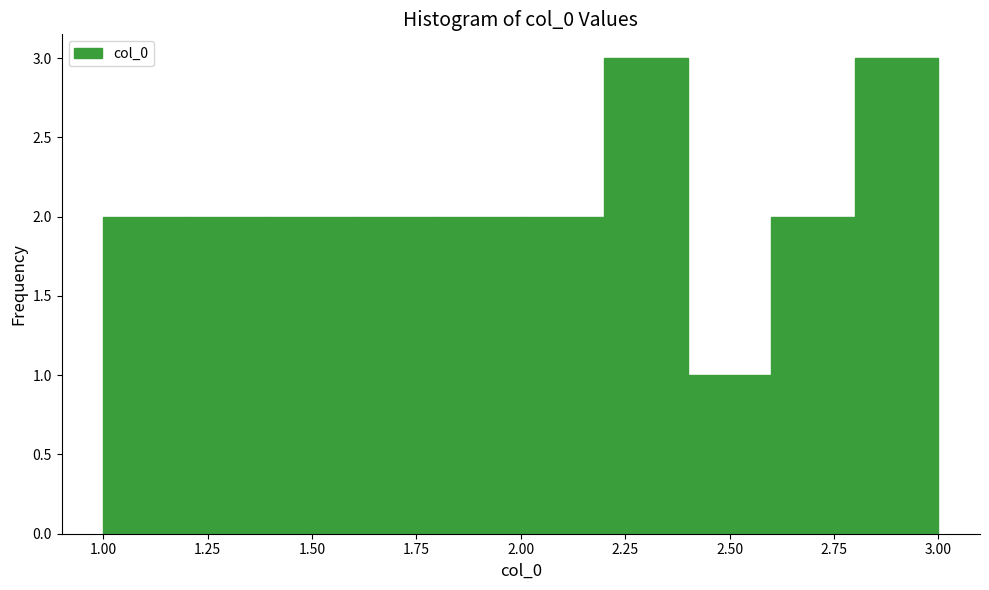

Reading left to right, transcribe this chart: for each bar, give the range it covers on the x-axis and its height. The values are not printed on the chart, so give them approximately, as read against the axis.

1.0 to 1.2: 2
1.2 to 1.4: 2
1.4 to 1.6: 2
1.6 to 1.8: 2
1.8 to 2.0: 2
2.0 to 2.2: 2
2.2 to 2.4: 3
2.4 to 2.6: 1
2.6 to 2.8: 2
2.8 to 3.0: 3